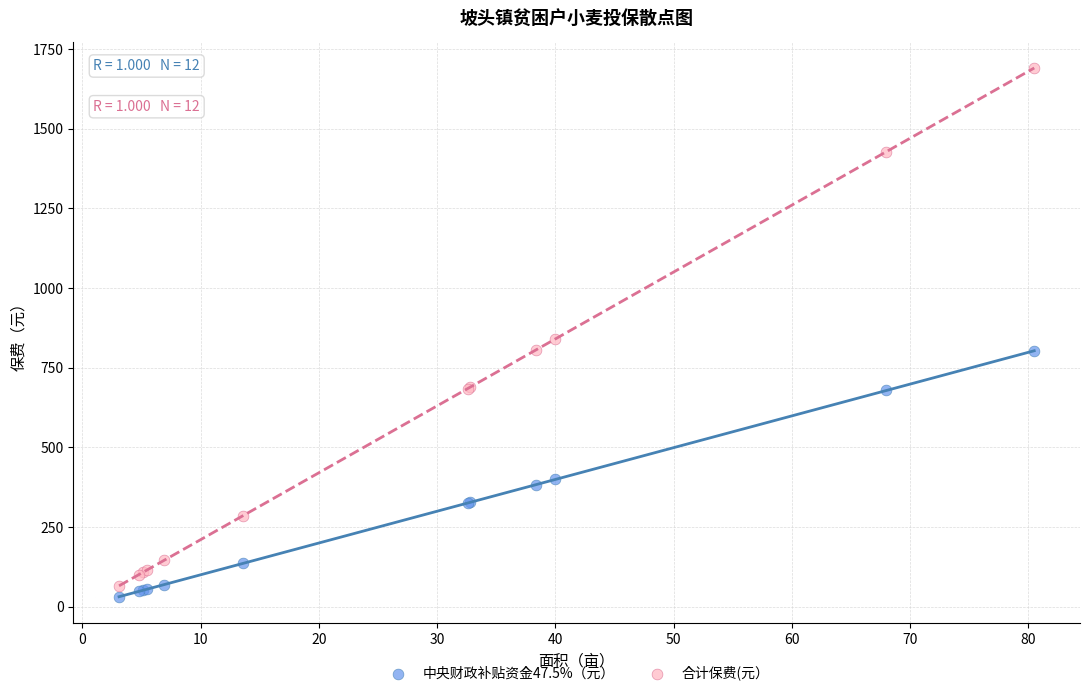

Which series reaches the minimum Y coordinate?

中央财政补贴资金47.5%（元）